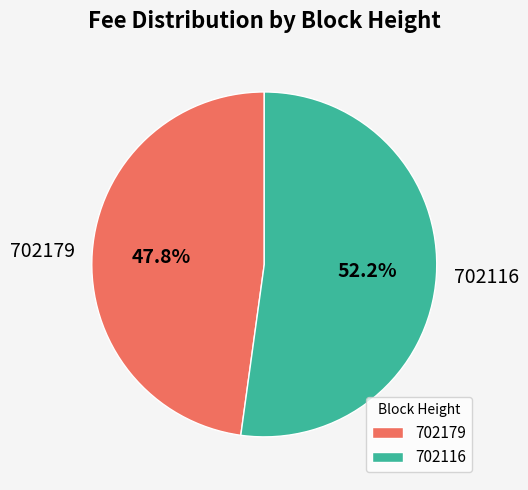

Rank the categories by value from highest to lowest.

702116, 702179